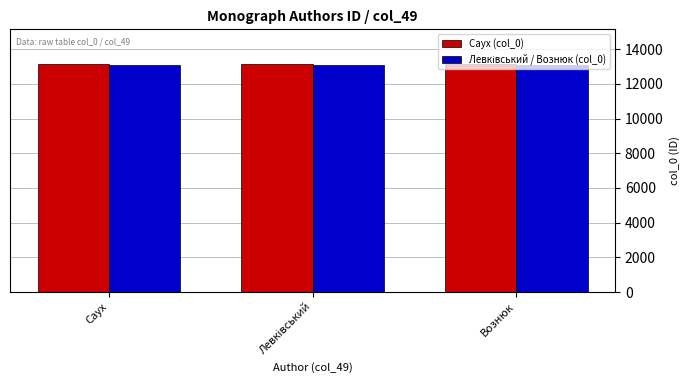

What is the greatest value displayed?

13165